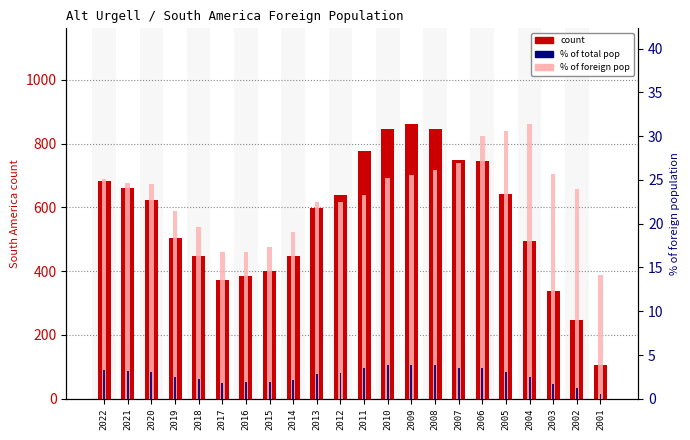

Reading left to right, what are all the values shown in this chart?

count: 682.0	661.0	623.0	504.0	446.0	371.0	385.0	399.0	449.0	598.0	638.0	776.0	846.0	860.0	845.0	747.0	745.0	642.0	495.0	337.0	246.0	106.0
% of foreign pop: 25.1	24.7	24.5	21.4	19.7	16.8	16.8	17.3	19.1	22.4	22.5	23.3	25.3	25.6	26.2	26.9	30.0	30.6	31.4	25.7	24.0	14.2
% of total pop: 3.3	3.2	3.1	2.5	2.2	1.8	1.9	1.9	2.1	2.8	3.0	3.5	3.8	3.9	3.9	3.5	3.5	3.1	2.4	1.7	1.2	0.5